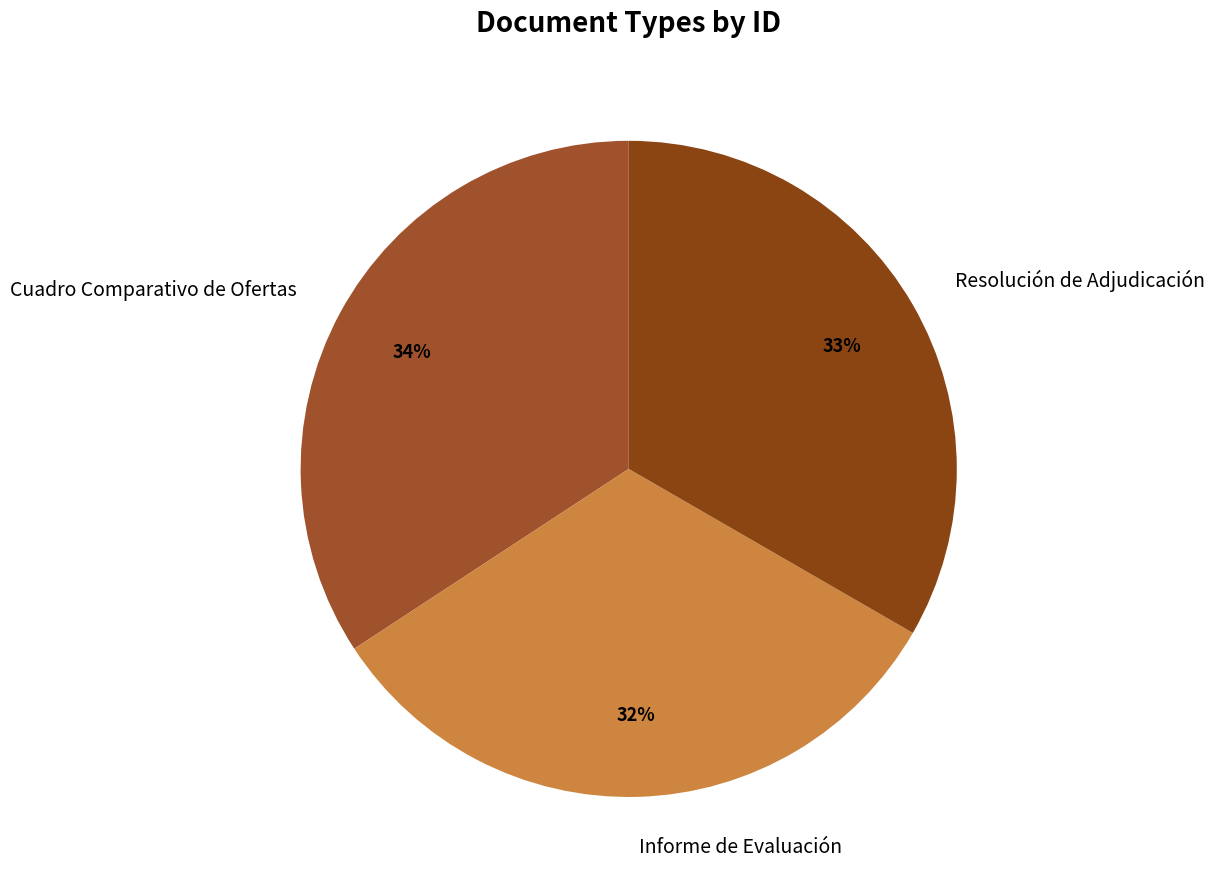

How many segments does this pie chart have?

3